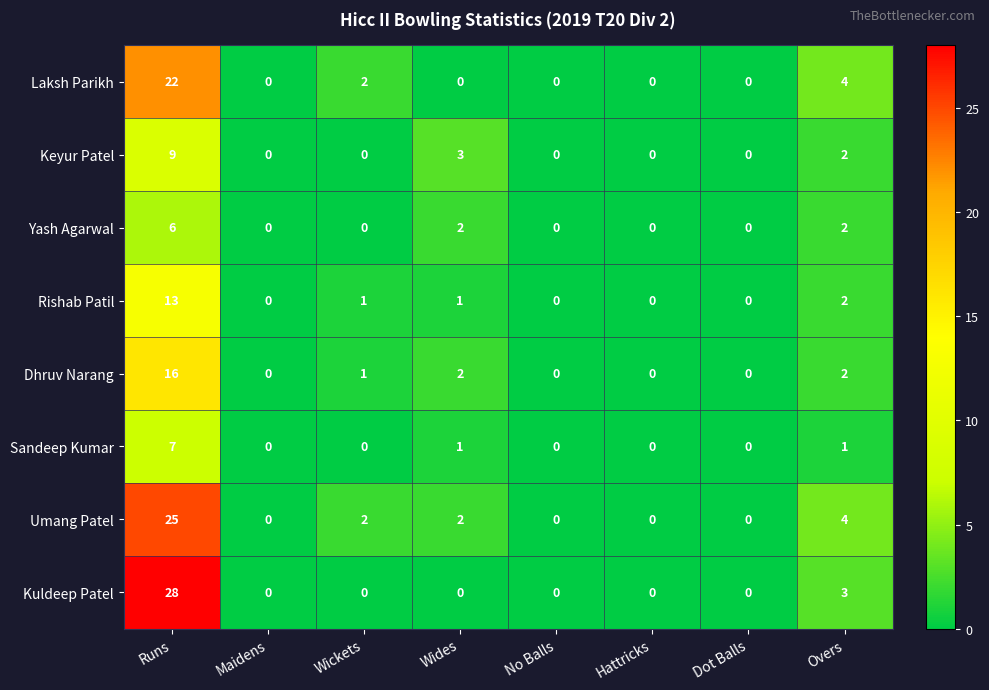

Rank the series by their maximum value, from highest to lowest.

Kuldeep Patel, Umang Patel, Laksh Parikh, Dhruv Narang, Rishab Patil, Keyur Patel, Sandeep Kumar, Yash Agarwal